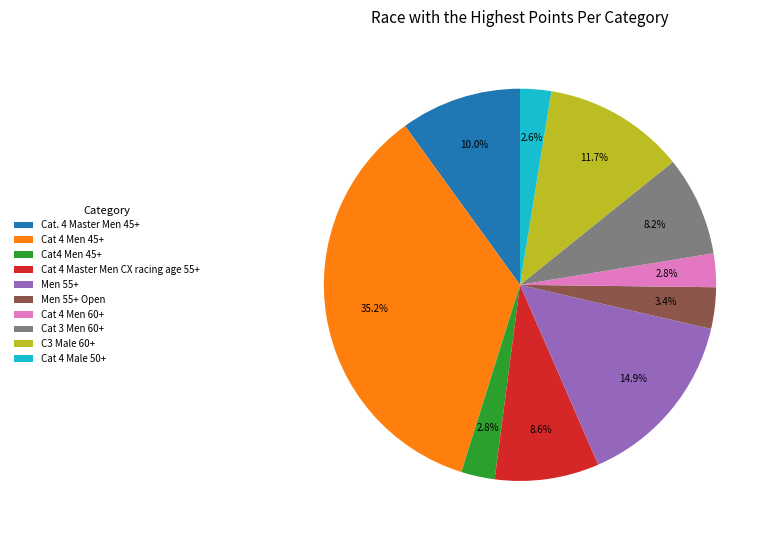

Is Cat 4 Male 50+ the majority of the pie?

No